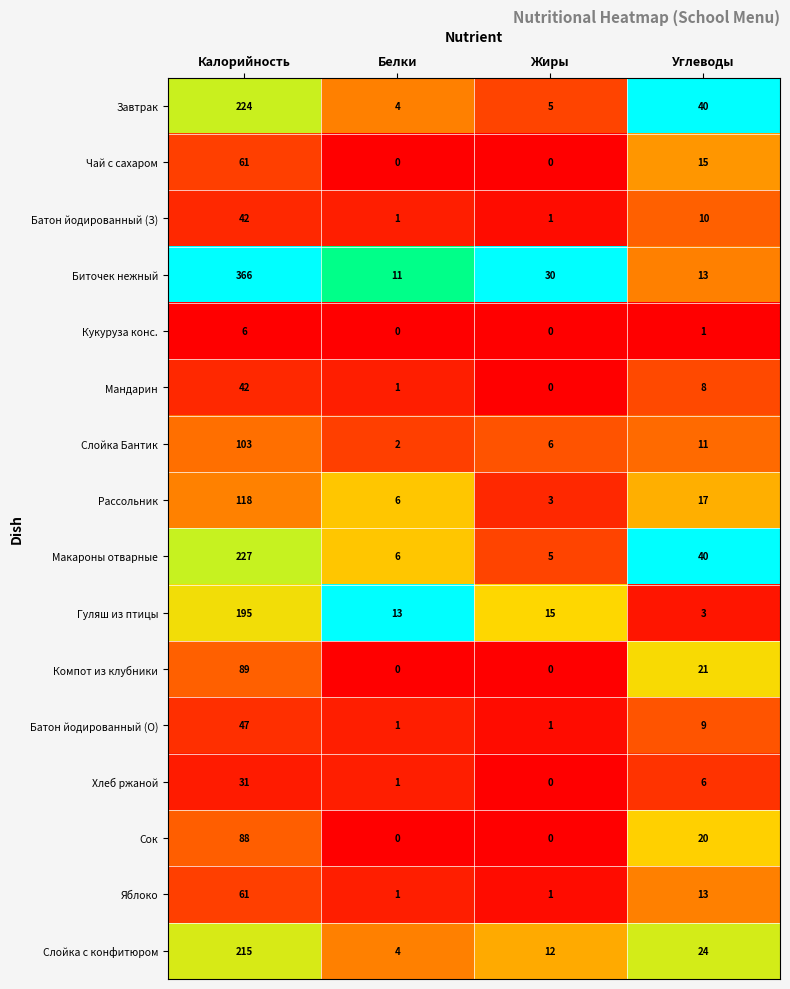

True or false: Батон йодированный (З) has a value of 1 at Жиры.

True